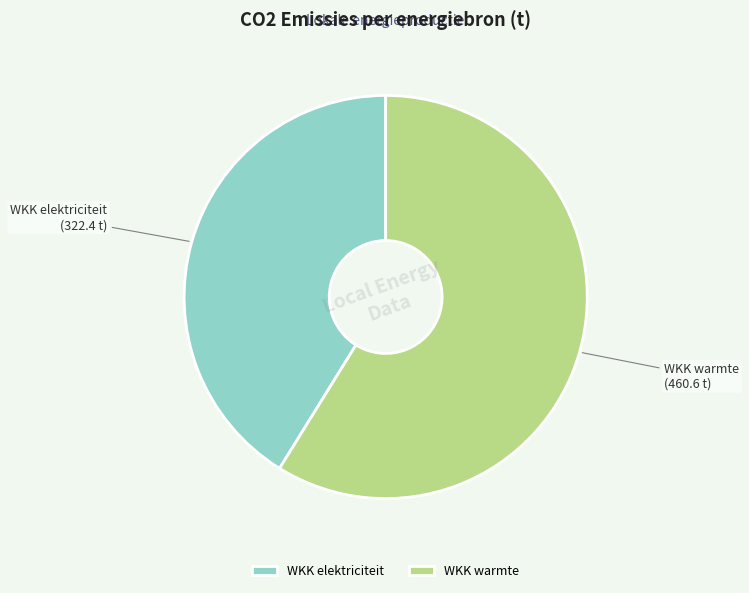

What is the smallest slice in the pie chart?

WKK elektriciteit